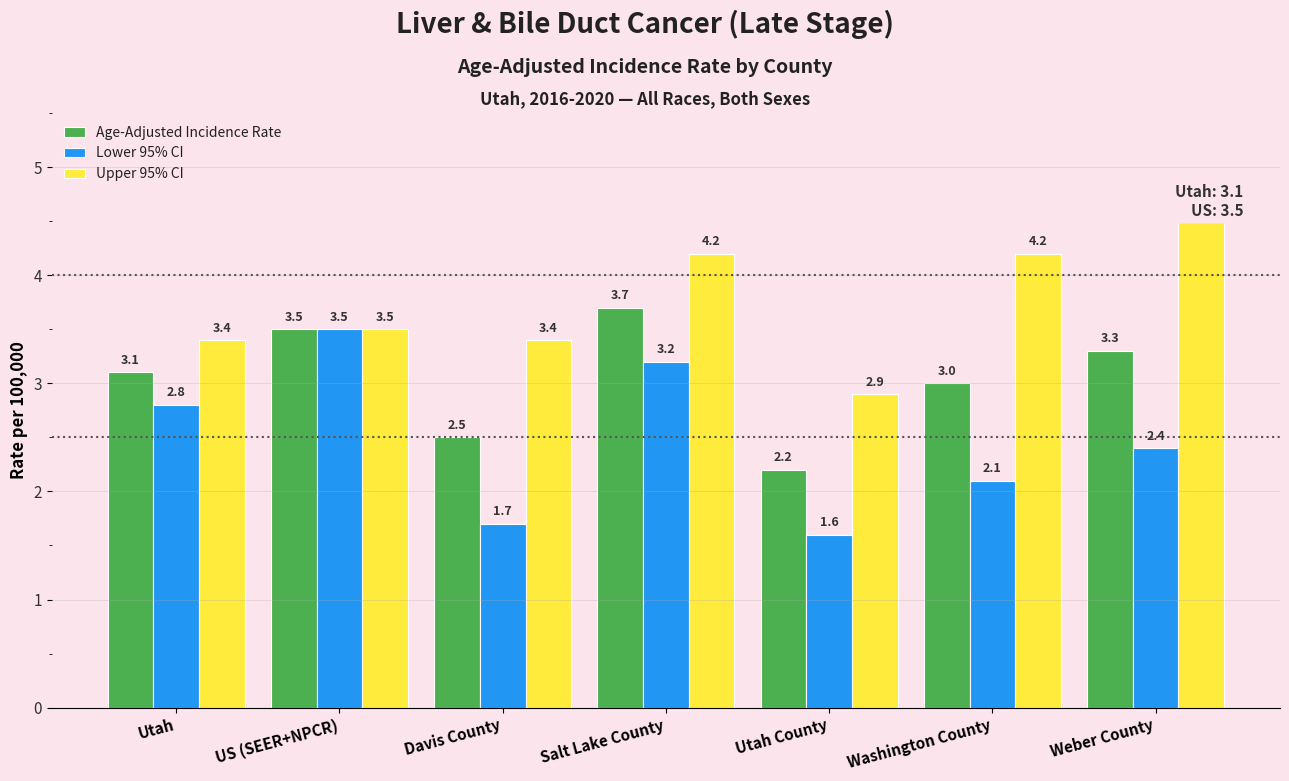

What is the label of the 1st bar from the right?

Weber County